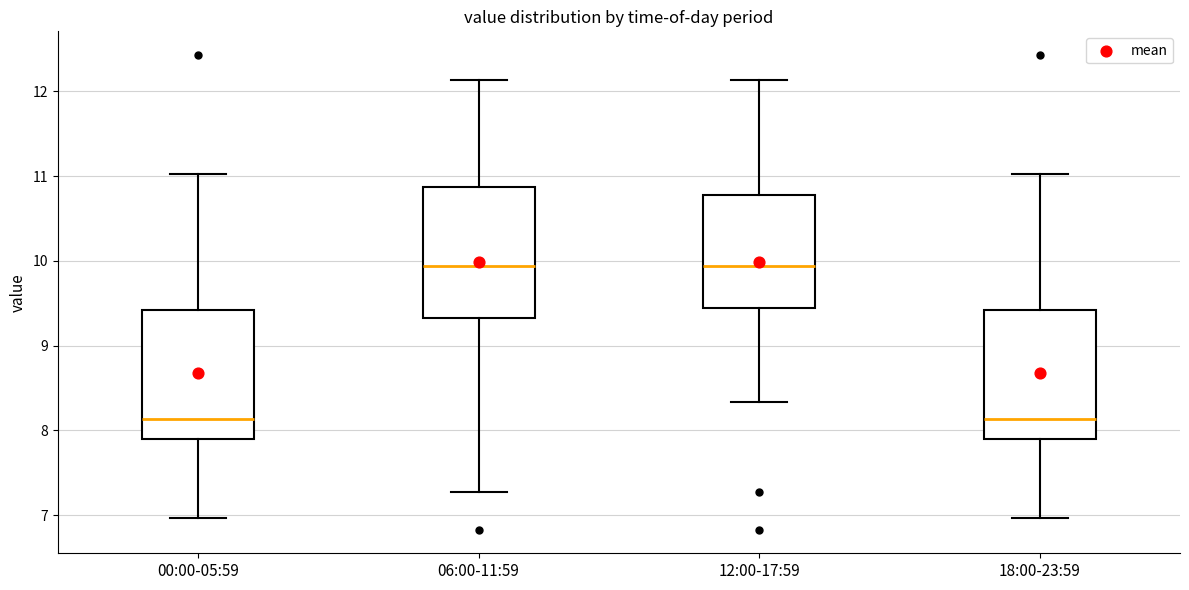

Where does the median line of the box for 06:00-11:59 sit on the y-axis? The values are not printed on the chart, so give them approximately, as read against the axis.

9.9